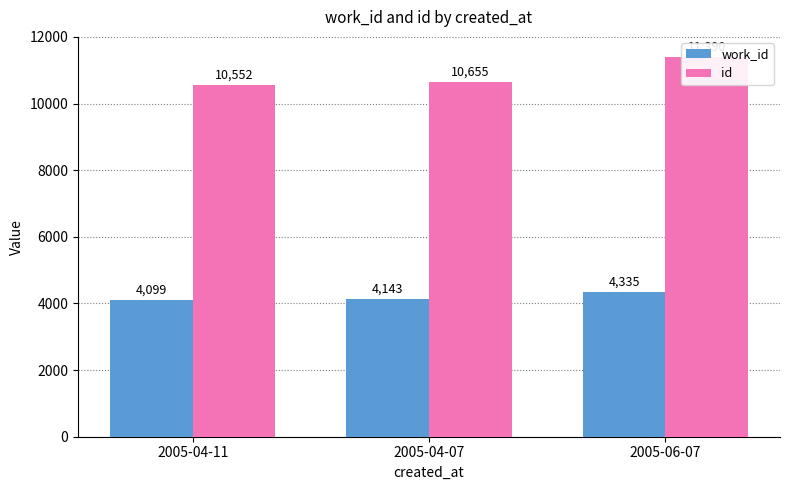

Which series has the largest range (max minus min)?

id